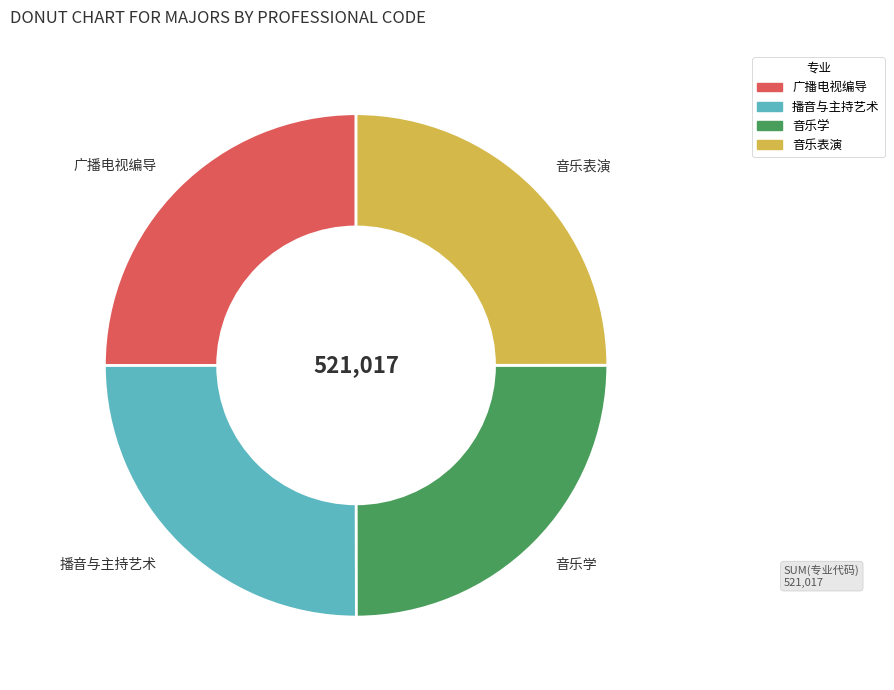

How many segments does this pie chart have?

4